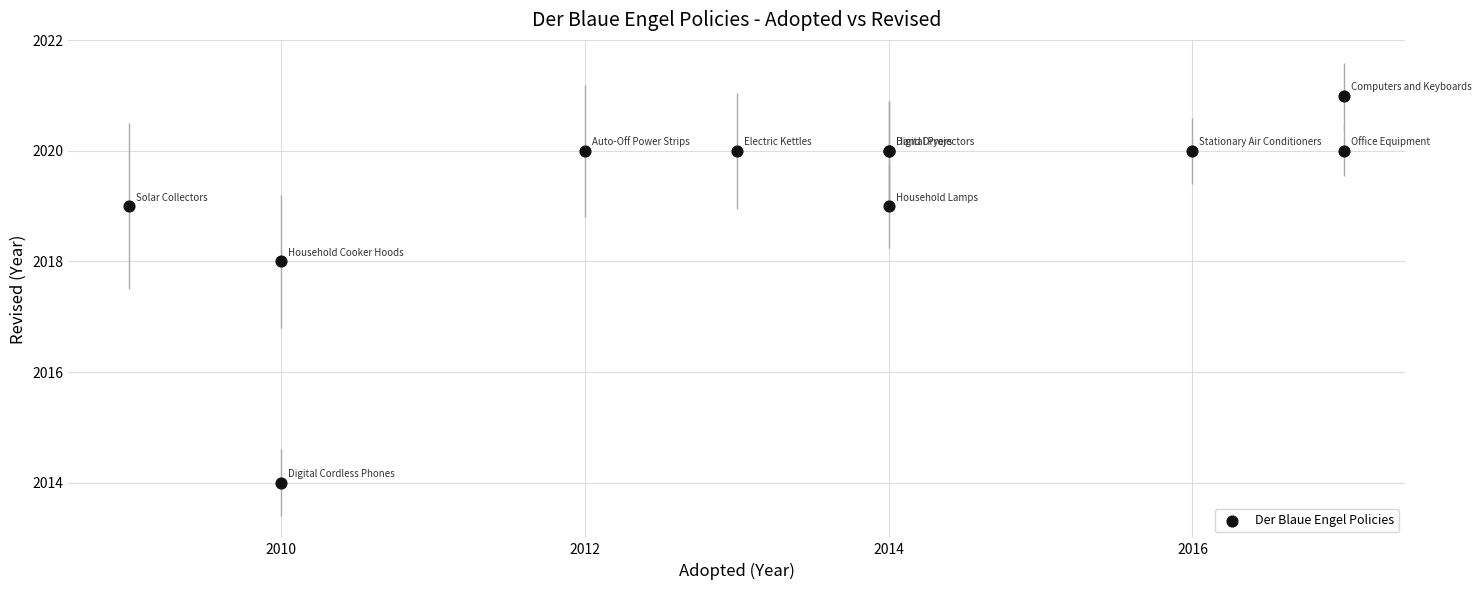

What Y value in the scatter plot is closest to 2017?

2018